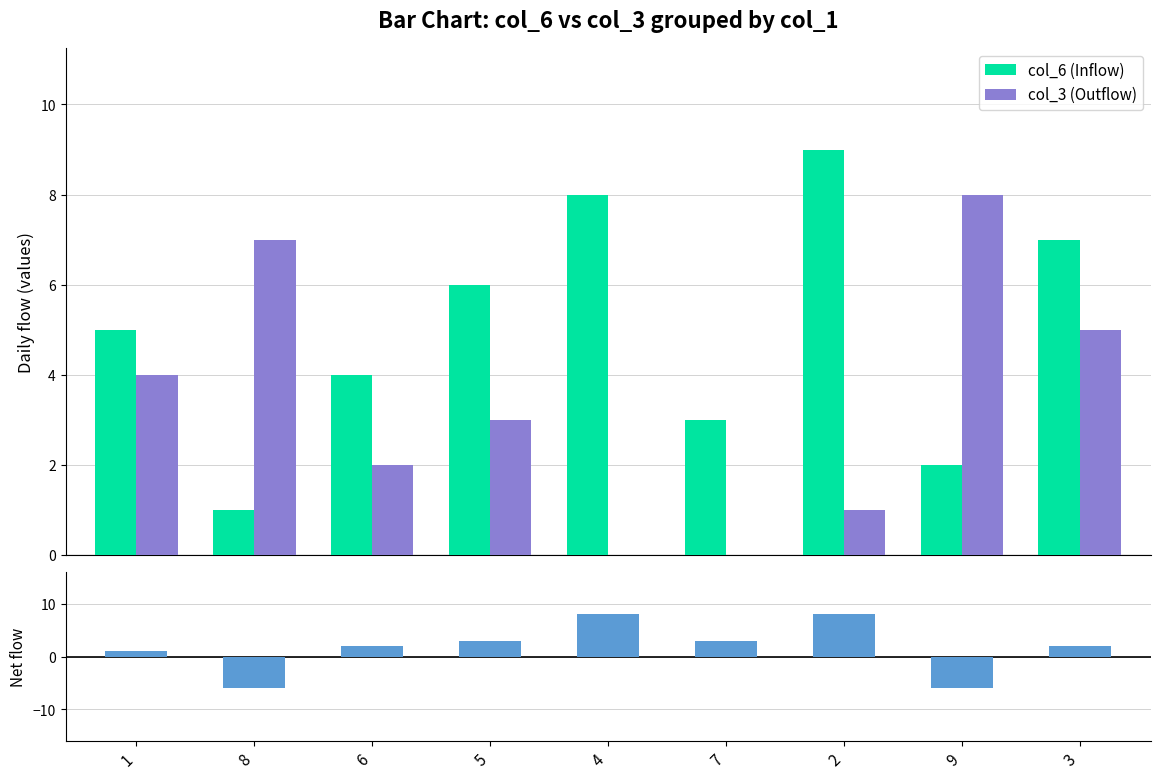

What is the sum of all col_3 (Outflow) values?

30